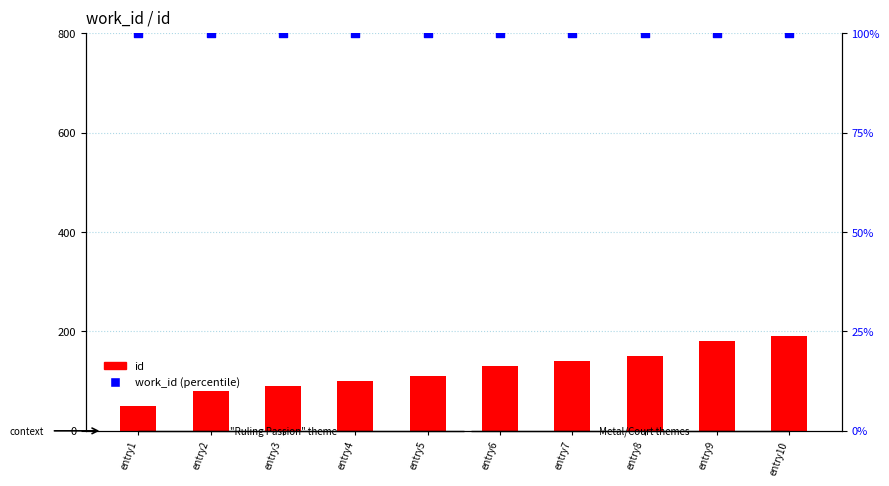

What is the total value across all series at entry1?

150